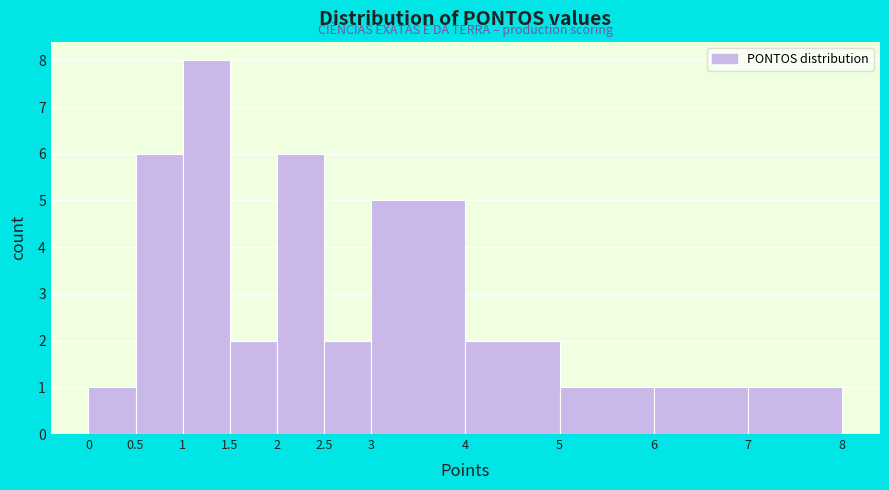

Reading left to right, transcribe this chart: for each bar, give the range it covers on the x-axis and its height. The values are not printed on the chart, so give them approximately, as read against the axis.

0 to 0.5: 1
0.5 to 1: 6
1 to 1.5: 8
1.5 to 2: 2
2 to 2.5: 6
2.5 to 3: 2
3 to 4: 5
4 to 5: 2
5 to 6: 1
6 to 7: 1
7 to 8: 1